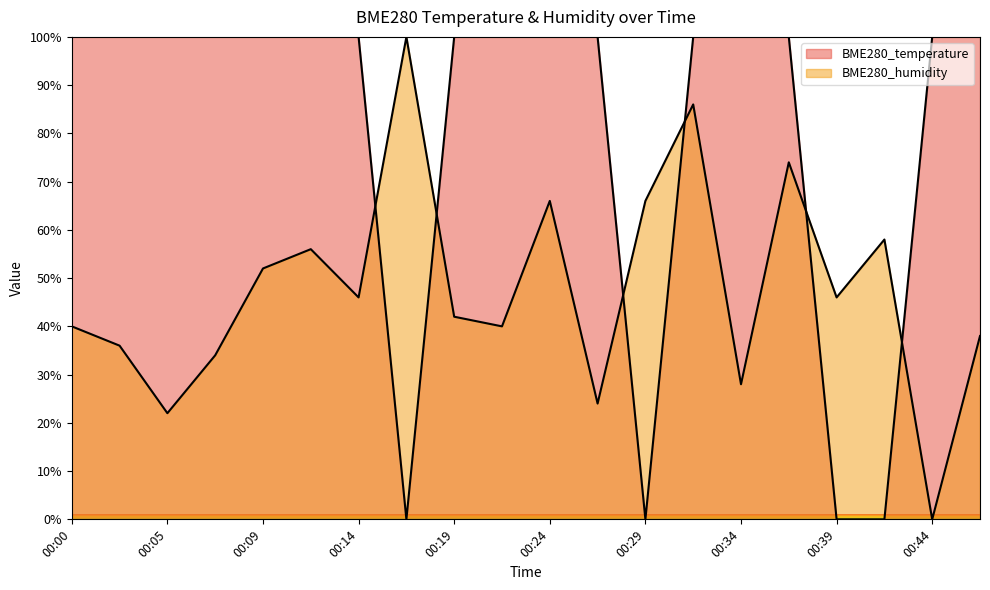

Reading right to left, extract all data points from this chart.

BME280_temperature: 100.0	100.0	0.0	0.0	100.0	100.0	100.0	0.0	100.0	100.0	100.0	100.0	0.0	100.0	100.0	100.0	100.0	100.0	100.0	100.0
BME280_humidity: 38.0	0.0	58.0	46.0	74.0	28.0	86.0	66.0	24.0	66.0	40.0	42.0	100.0	46.0	56.0	52.0	34.0	22.0	36.0	40.0